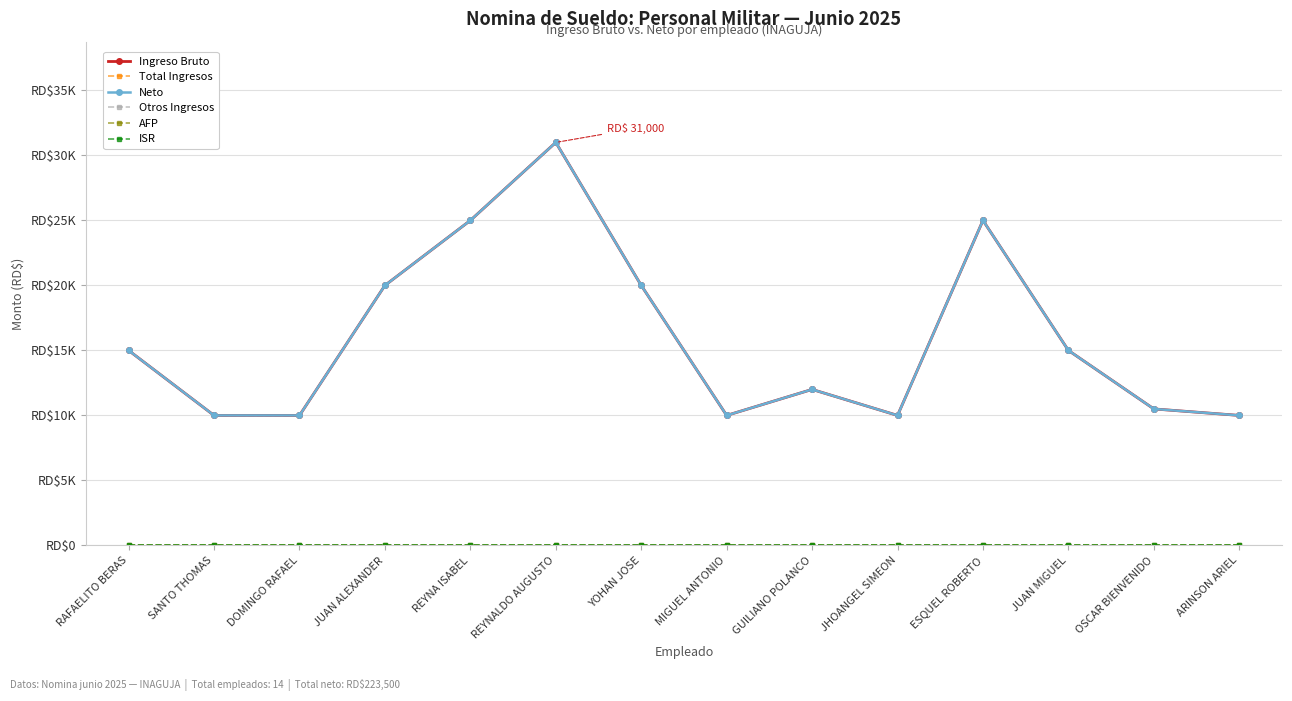

What is the difference between the maximum and minimum values in the Neto series?

21000